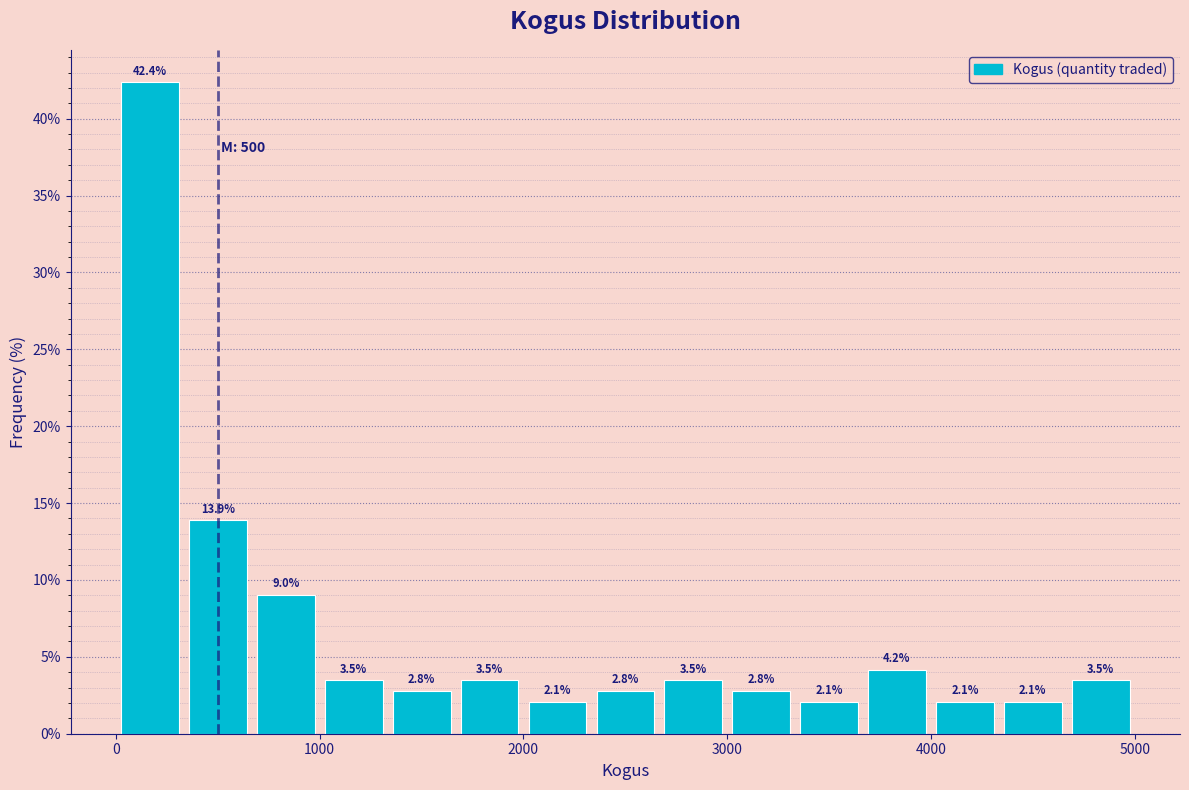

Around what value on the x-axis is the tallest bar? Give the approximate position of its centre, as read against the axis.

200